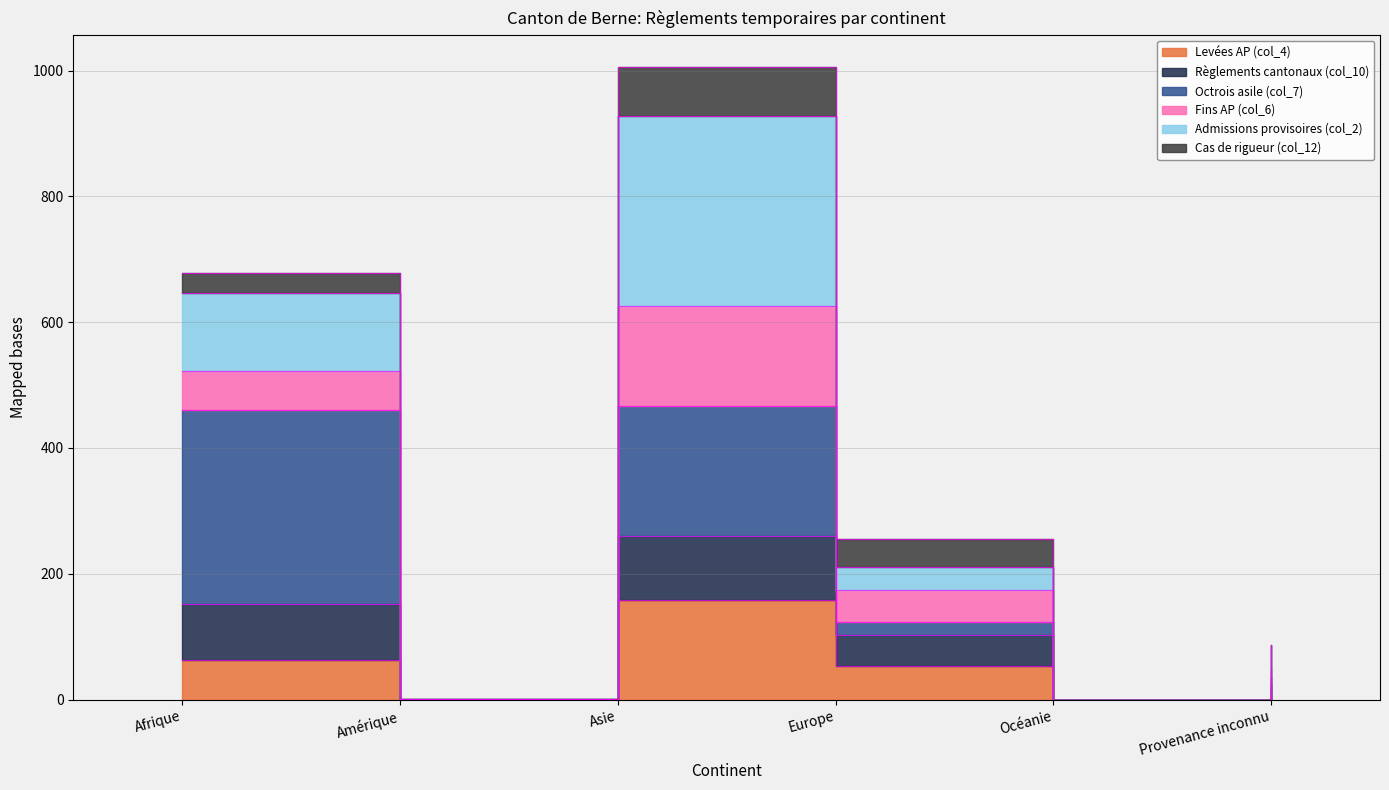

Where is Règlements cantonaux (col_10) nearest to the value 313?

Europe